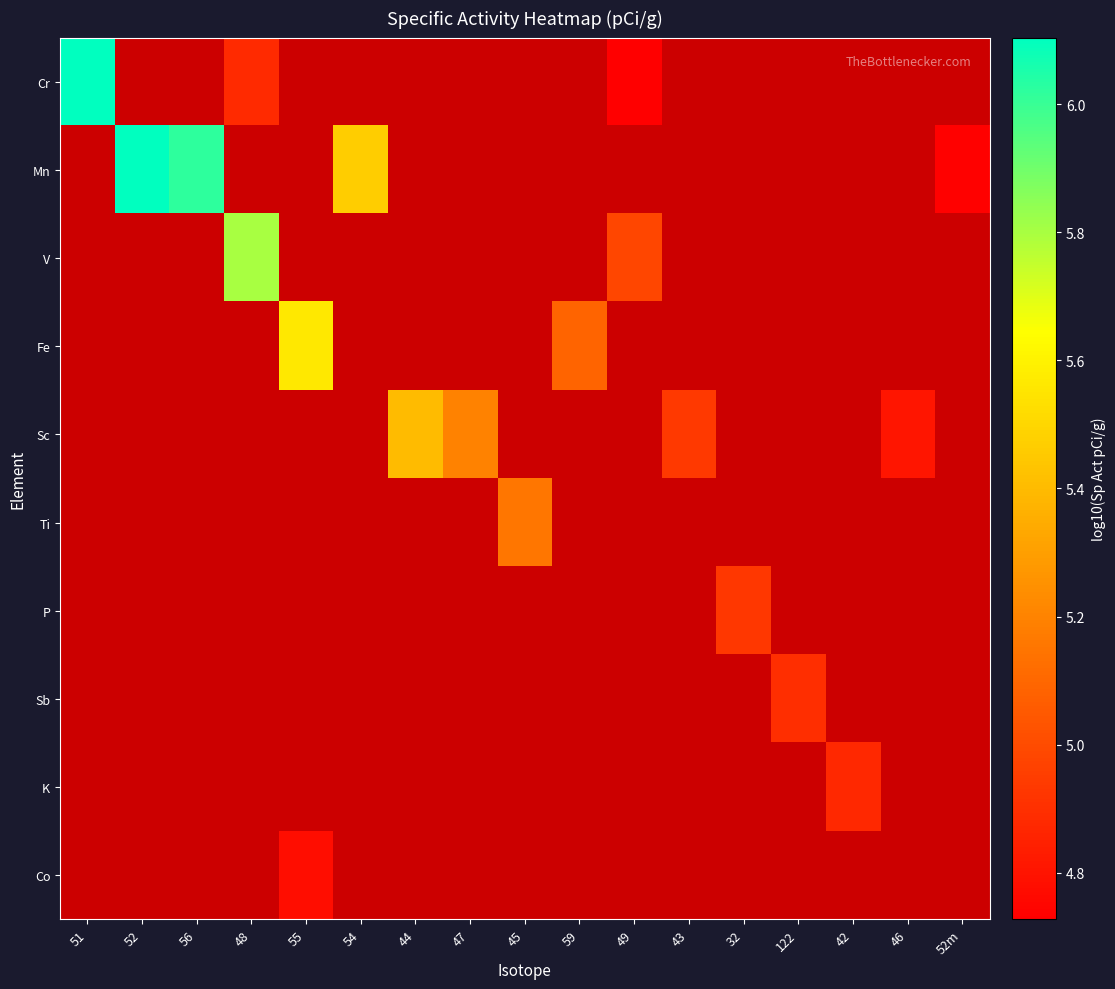

Which series changed the most between 51 and 47?

Cr